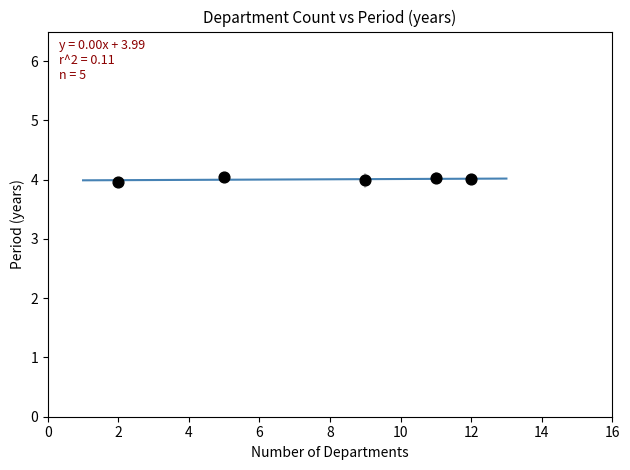

What is the average Y value?

4.0